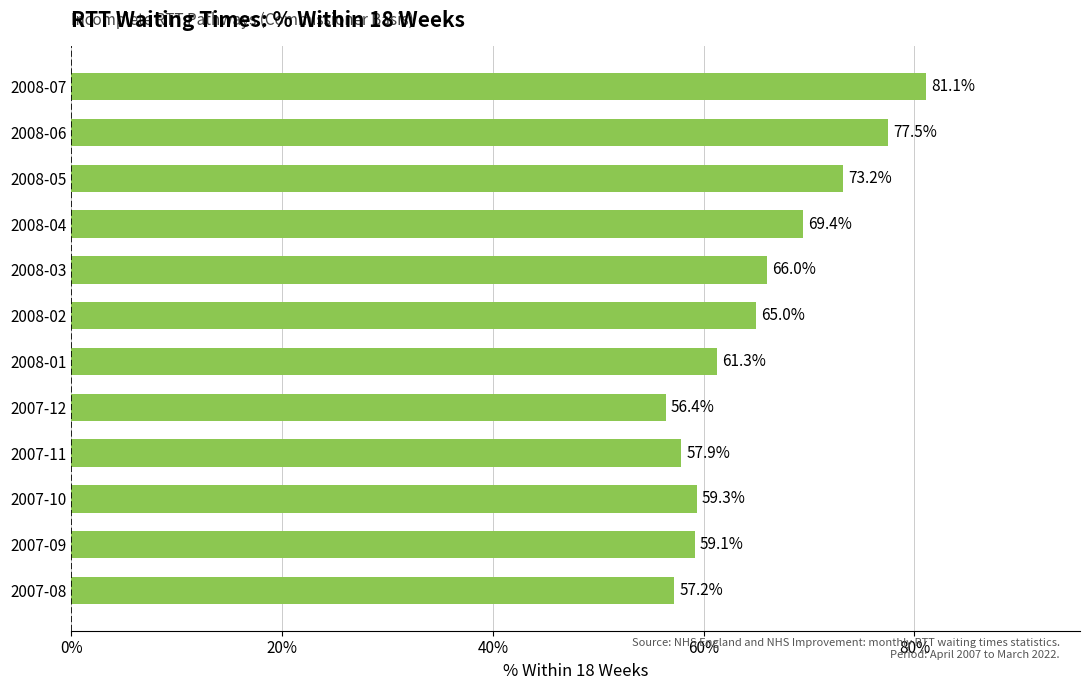

What is the difference between the maximum and minimum values?

0.2